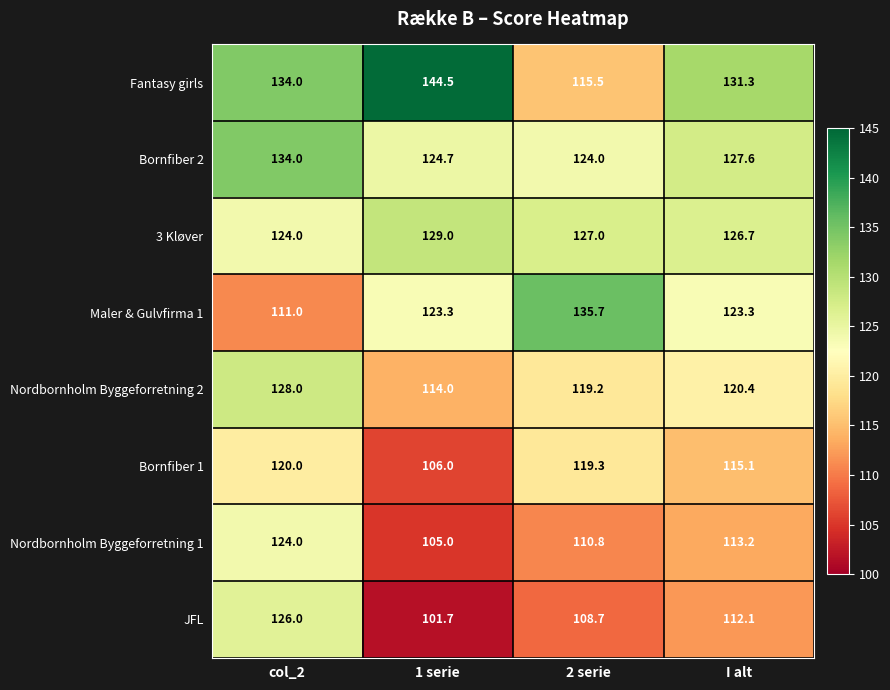

What is the sum of the Maler & Gulvfirma 1 values at col_2 and 1 serie?

234.3